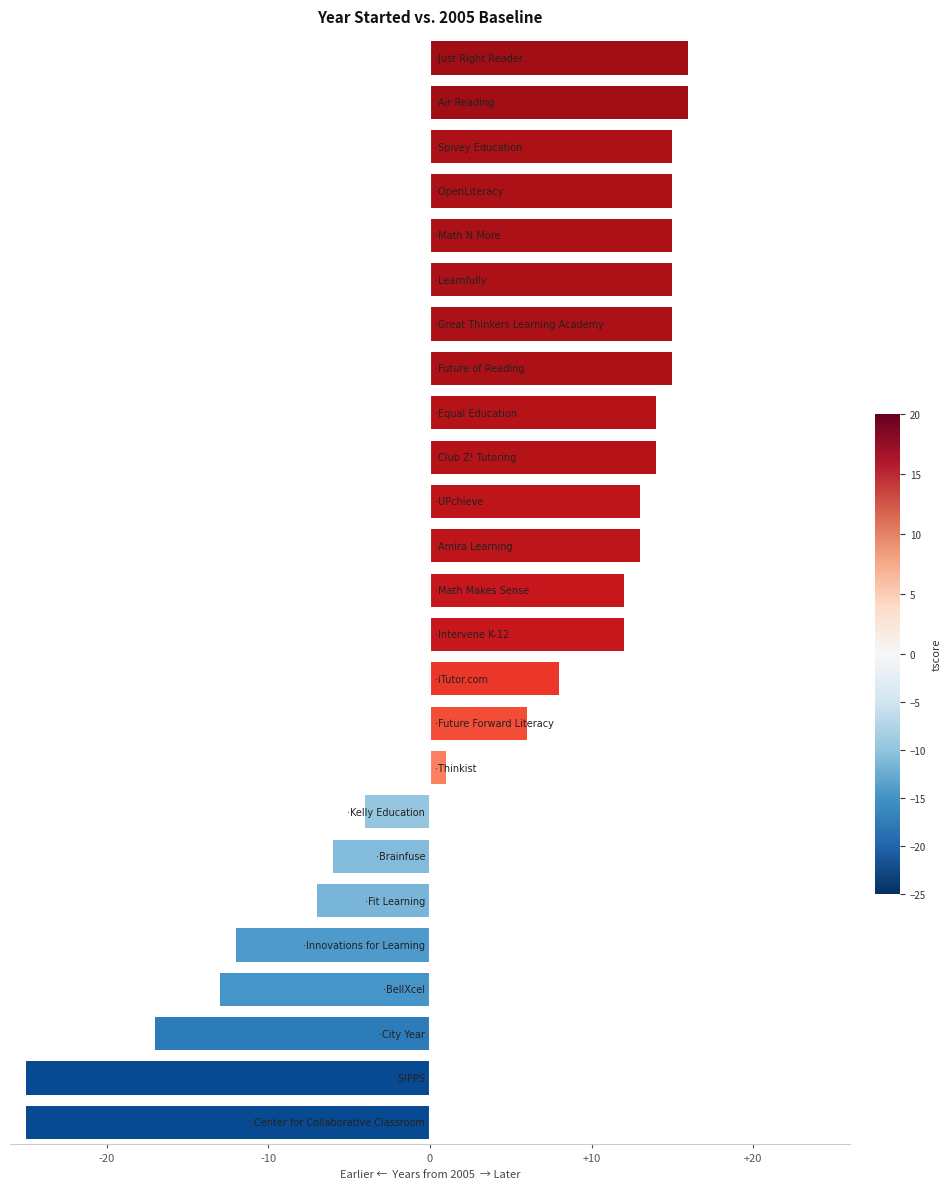

What is the minimum value shown in the chart?

-25